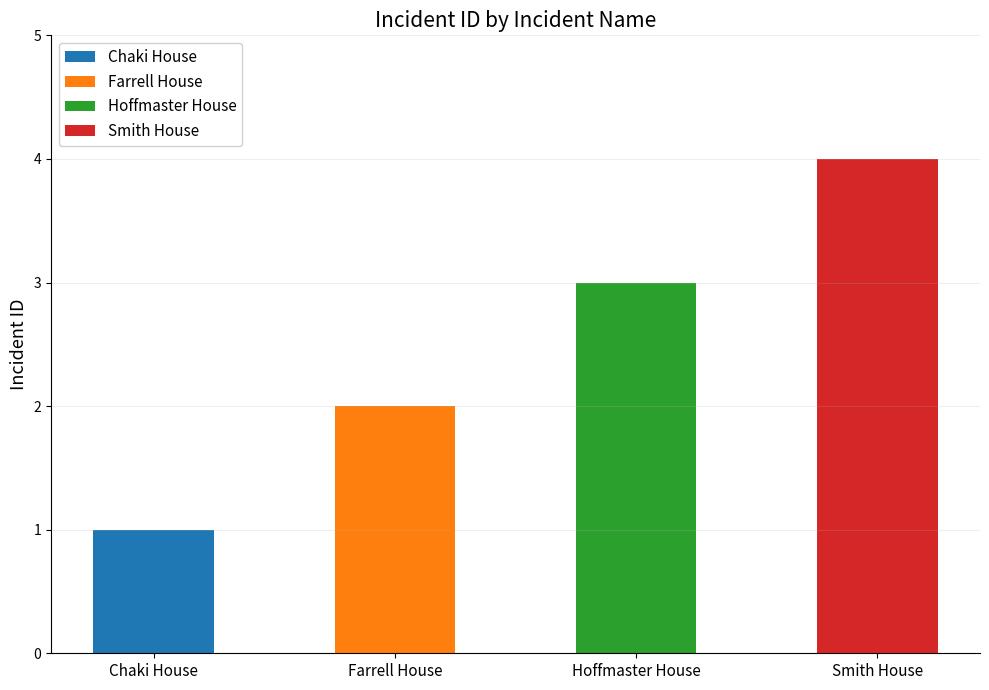

Reading right to left, transcribe all the data shown in this chart.

Smith House=4	Hoffmaster House=3	Farrell House=2	Chaki House=1